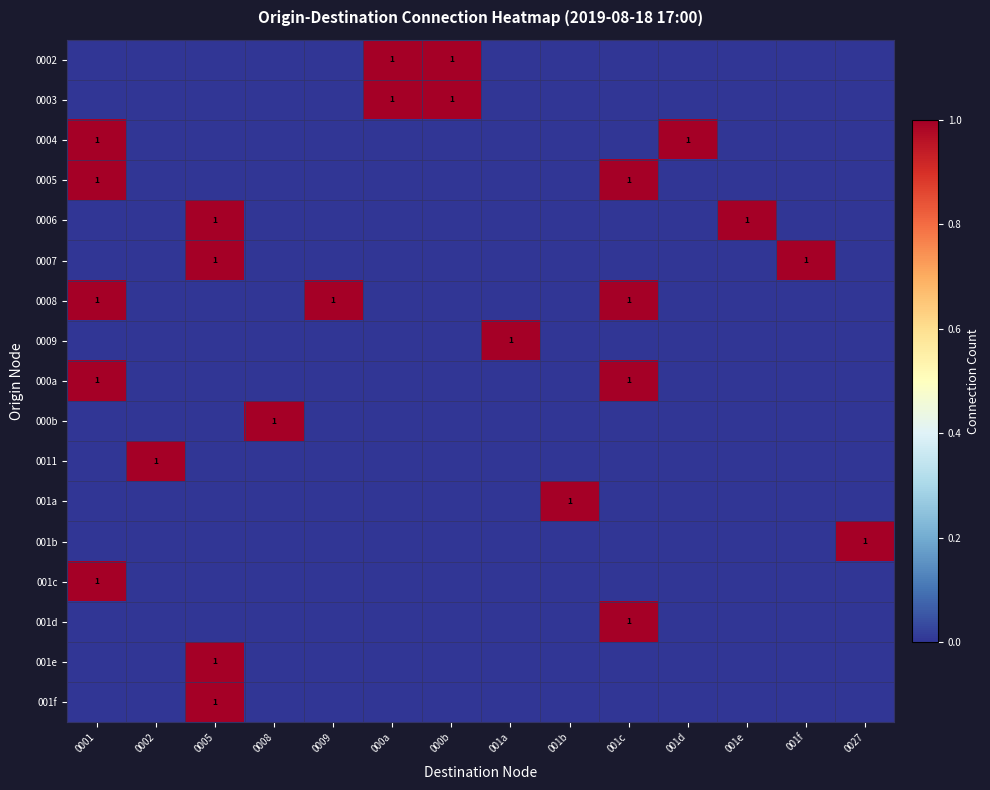

At which category does the chart reach its peak across all series?

000a